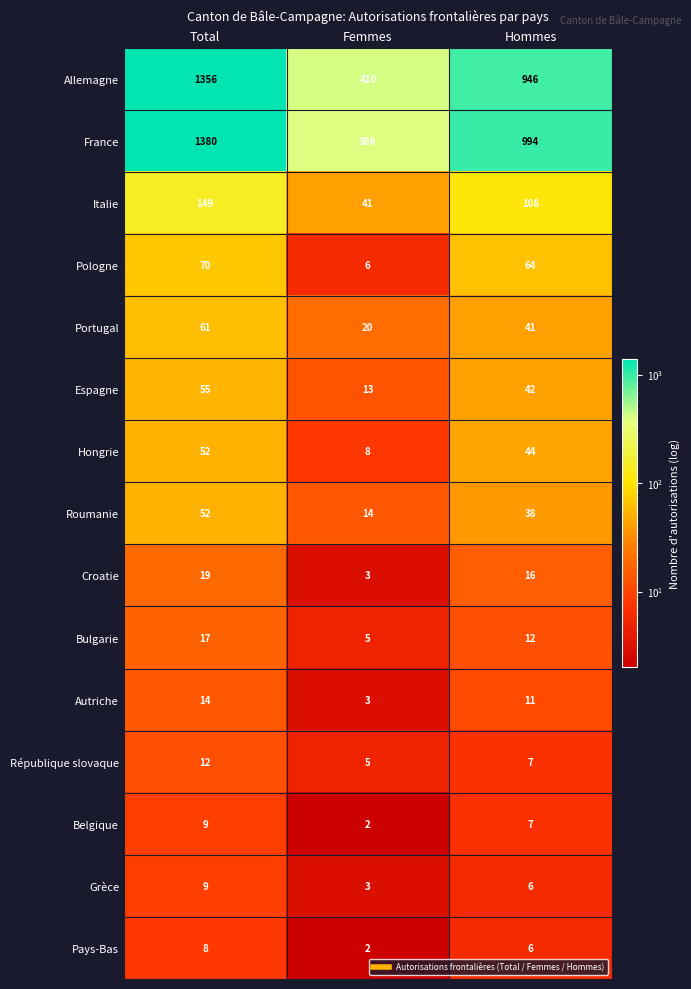

What is the smallest value displayed?

2